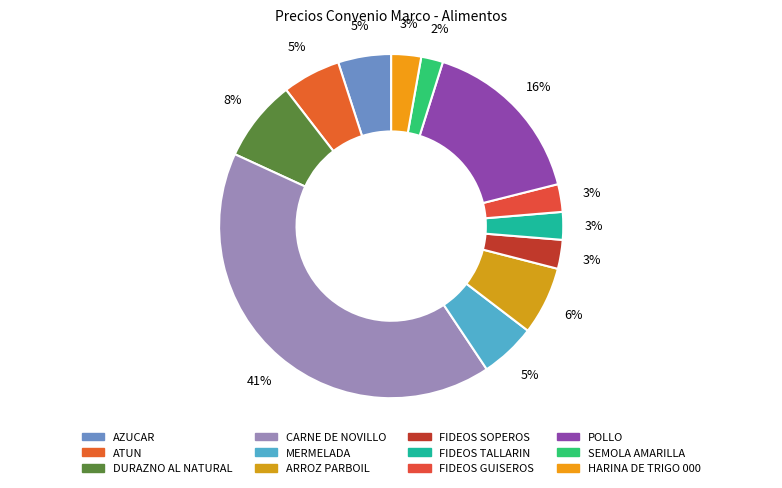

Is there any slice that represents more than half of the pie?

No